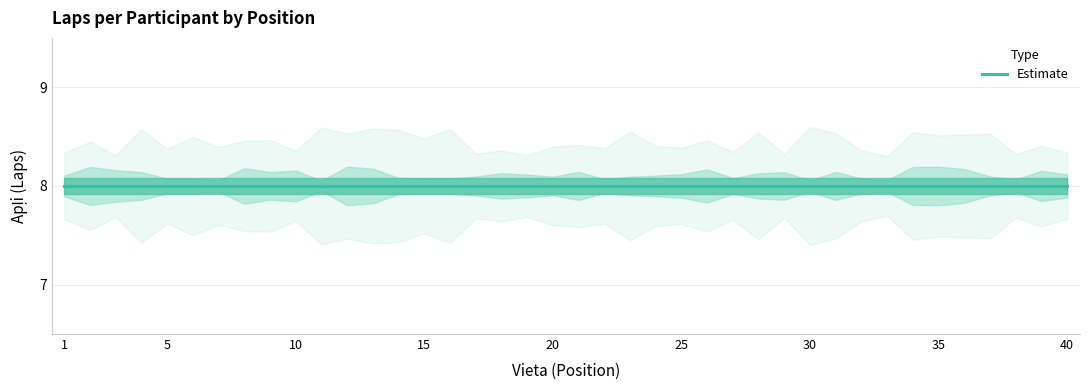

Rank the series at 34 from highest to lowest value.

upper_bound, Apļi, lower_bound